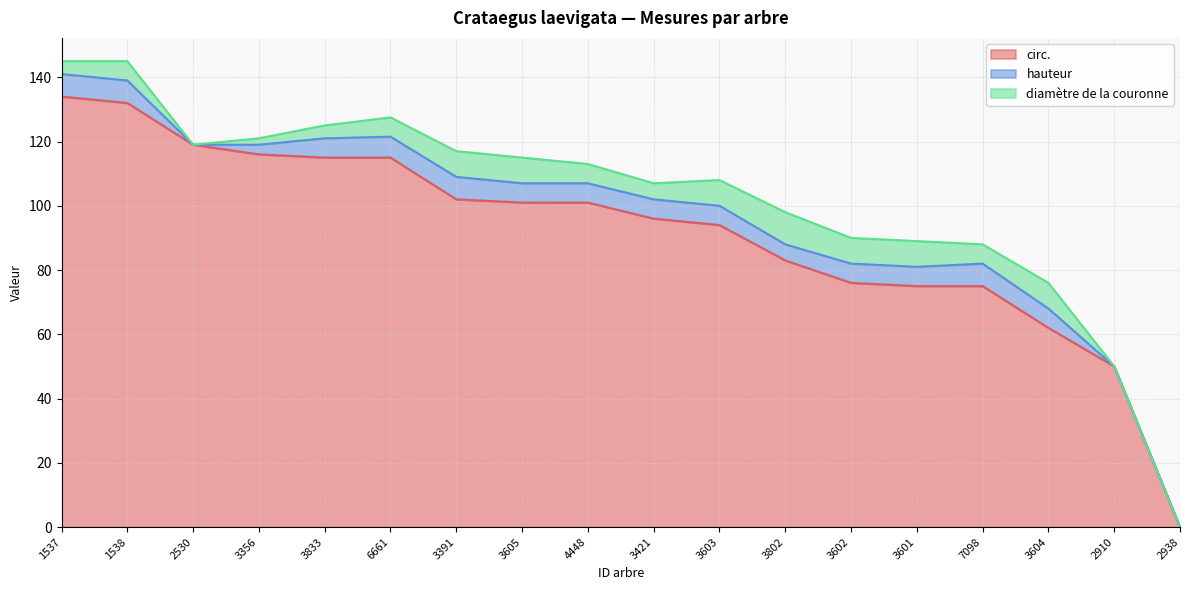

What is the label of the 5th point from the left?

3833